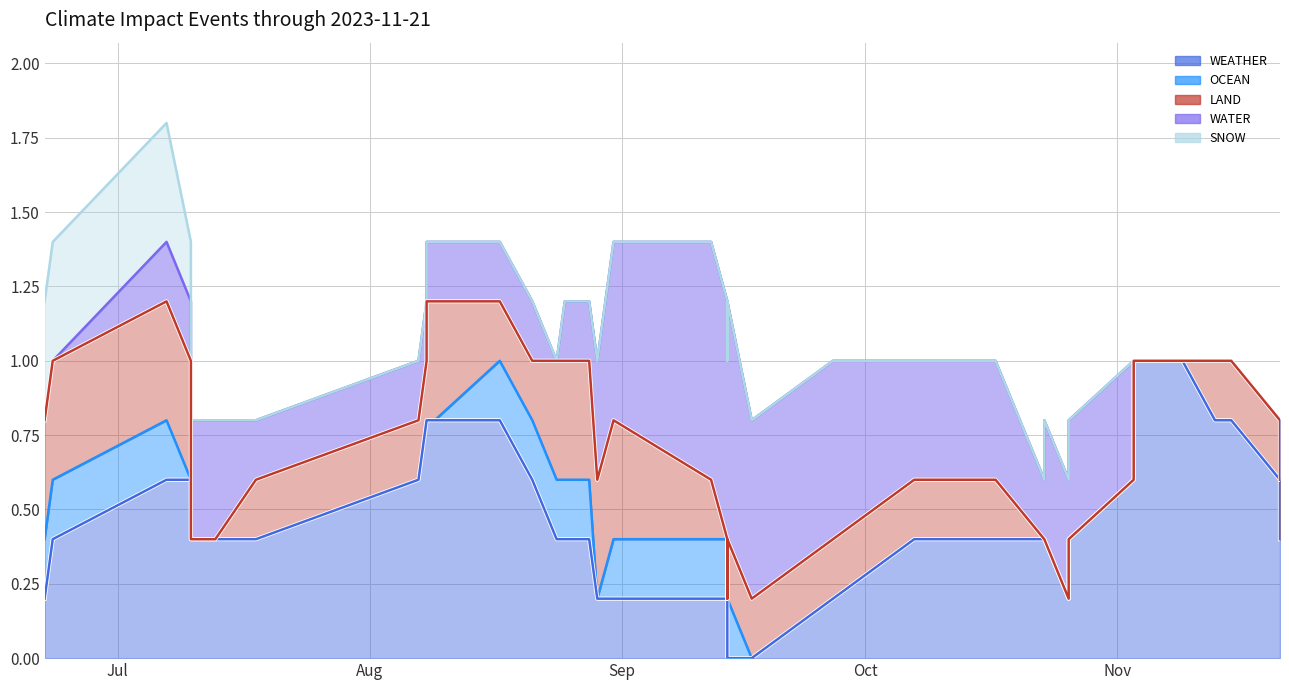

How many data points does each series have?

40